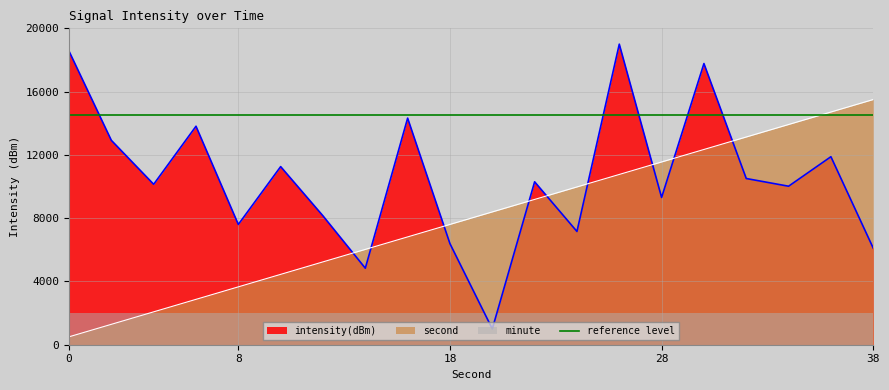

Read the second value at 36.

14710.5